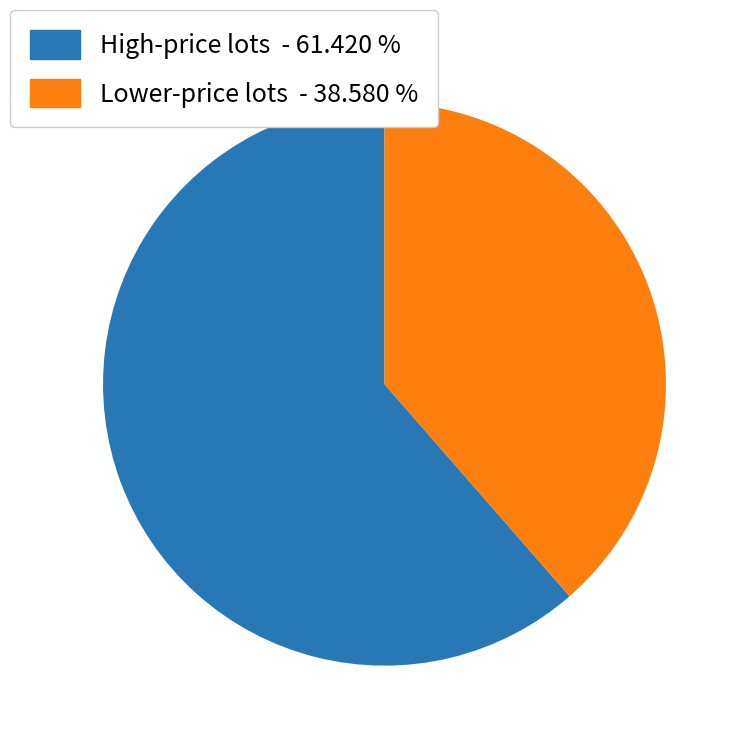

Is there any slice that represents more than half of the pie?

Yes